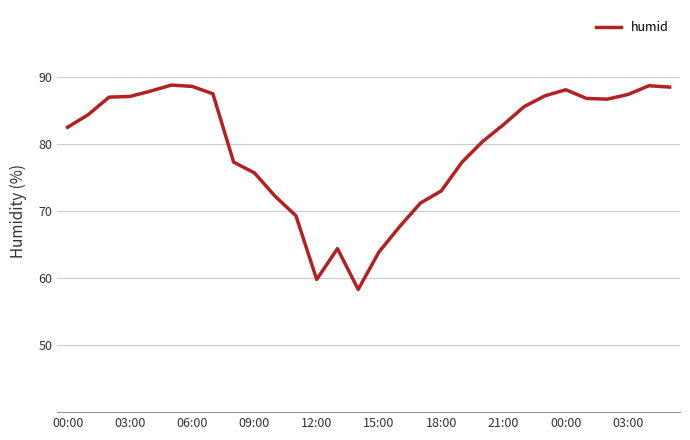

Does the chart have visible grid lines?

Yes